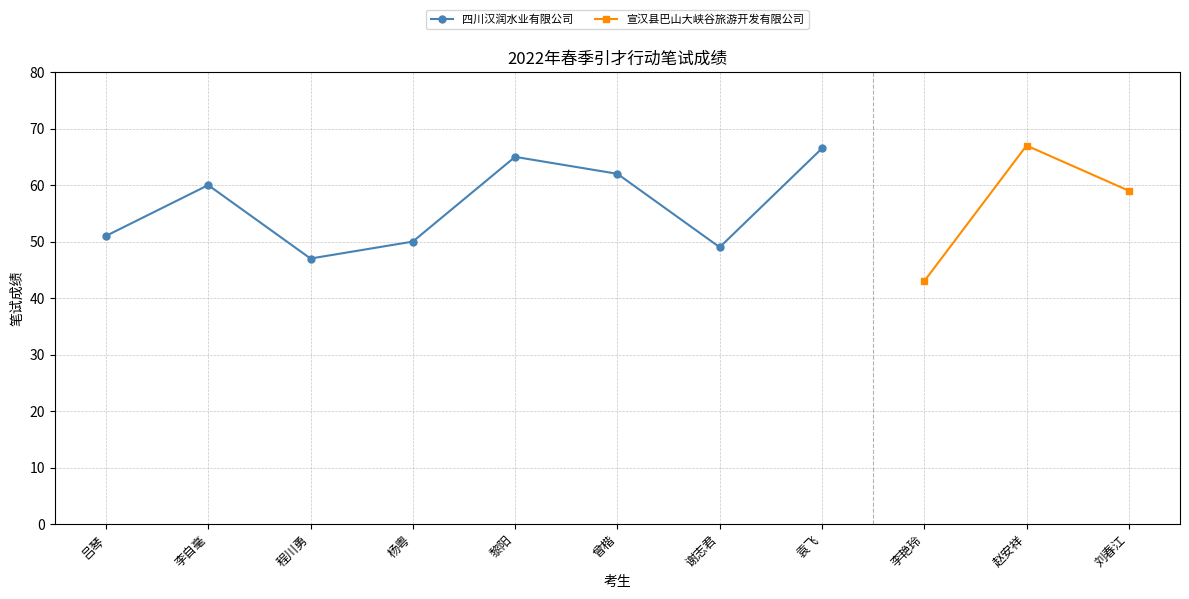

What is the label of the 8th point from the left?

袁飞